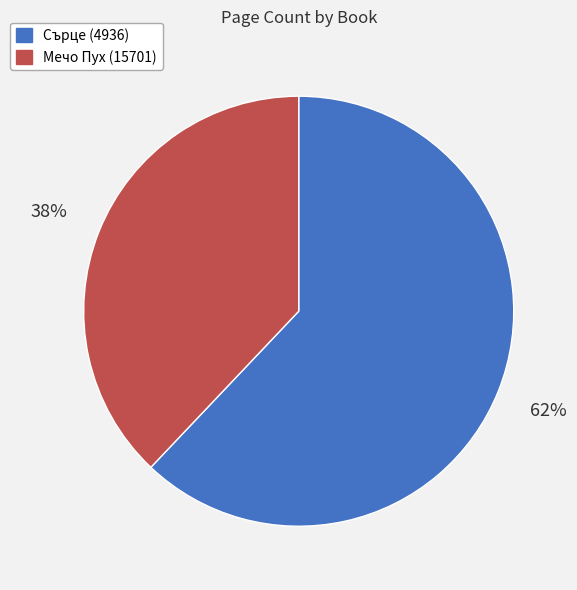

What is the ratio of the value at Мечо Пух (15701) to the value at Сърце (4936)?

0.6